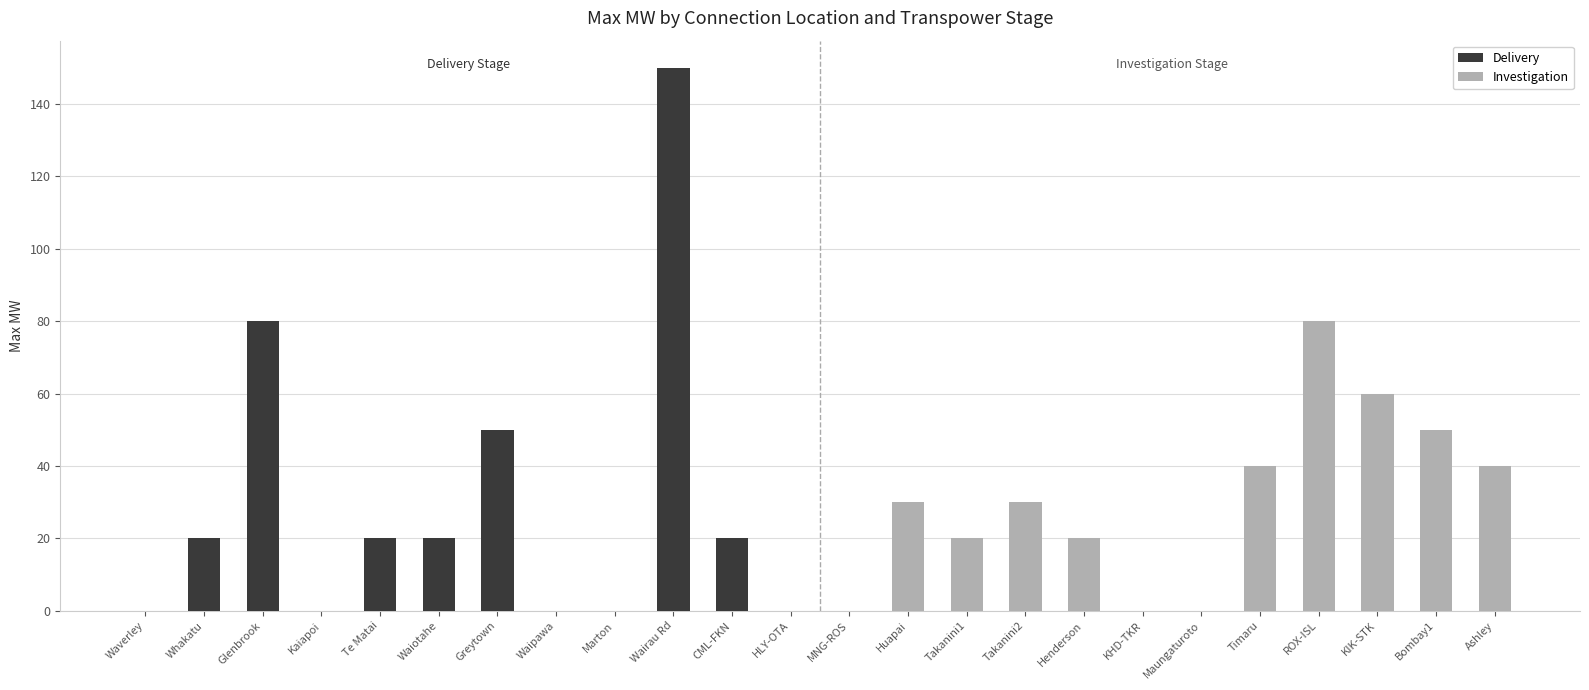

How many Investigation values are between 20 and 50?

7